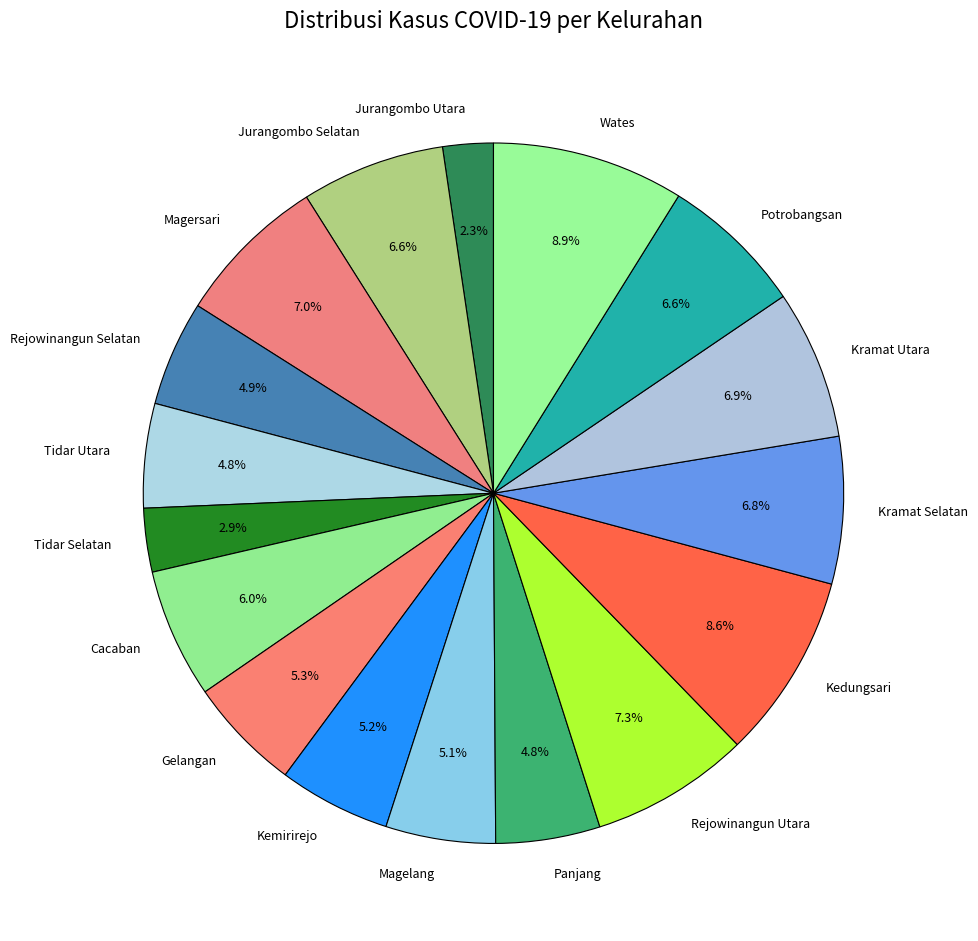

Which category has the smallest portion of the pie?

Jurangombo Utara